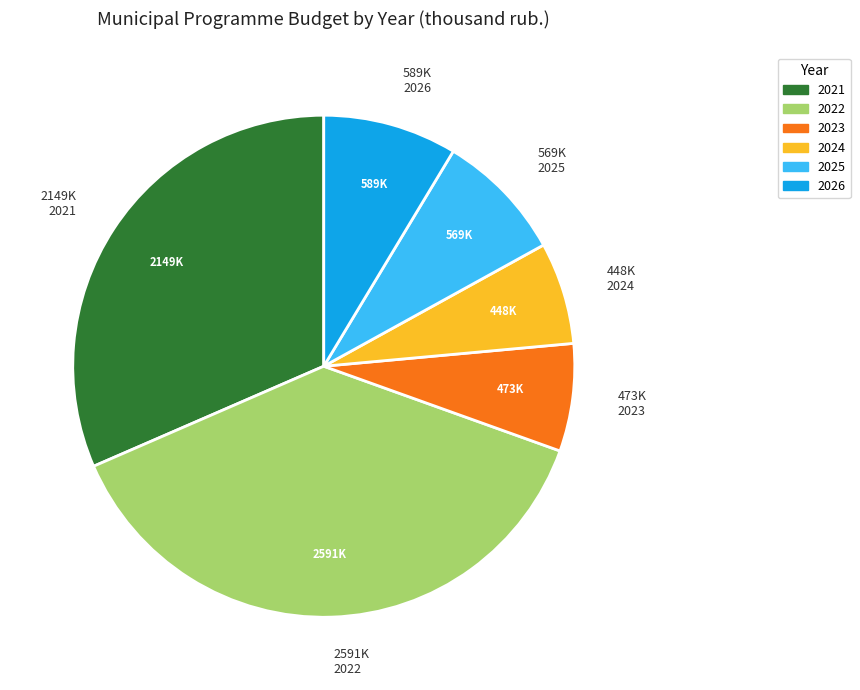

Is there a majority slice in this chart?

No